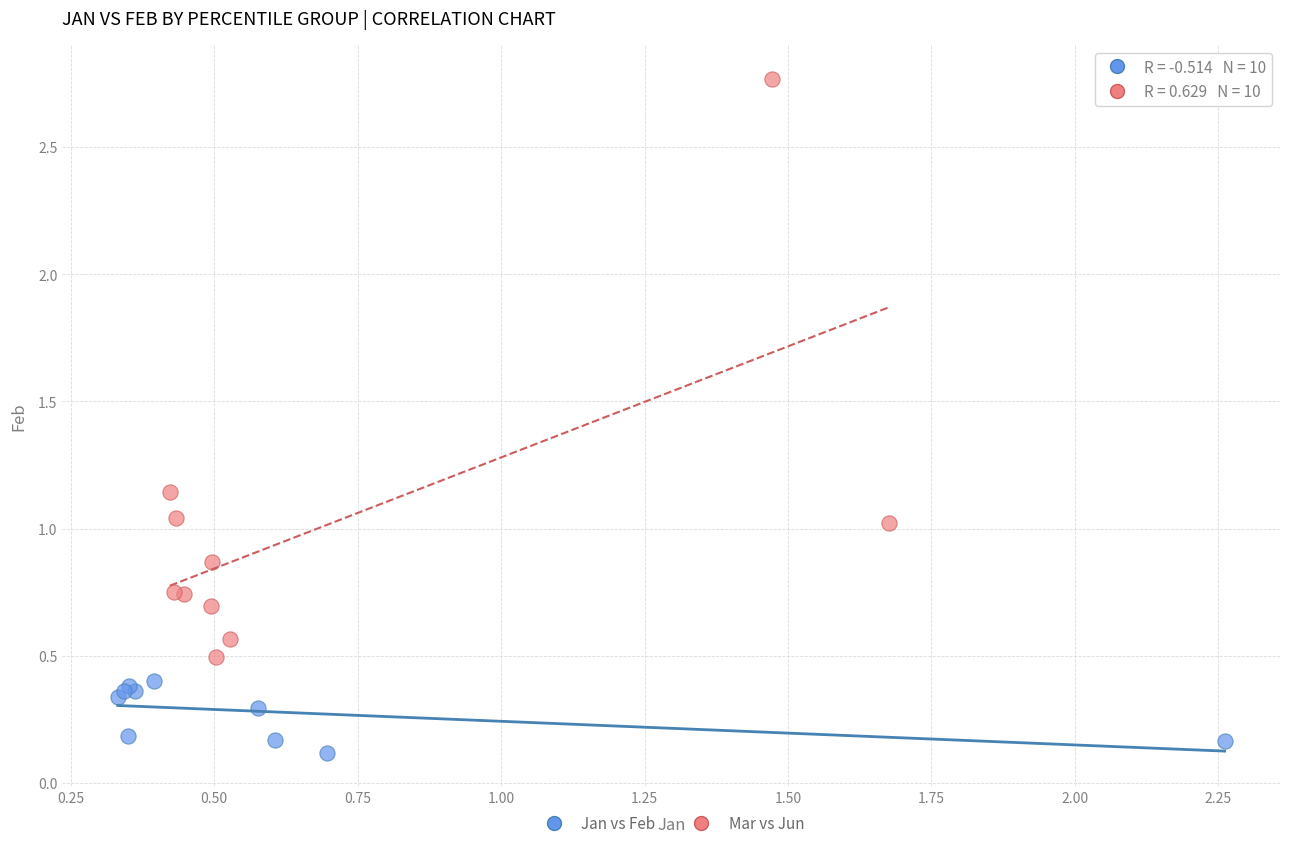

Which series contains the highest Y value?

Mar vs Jun